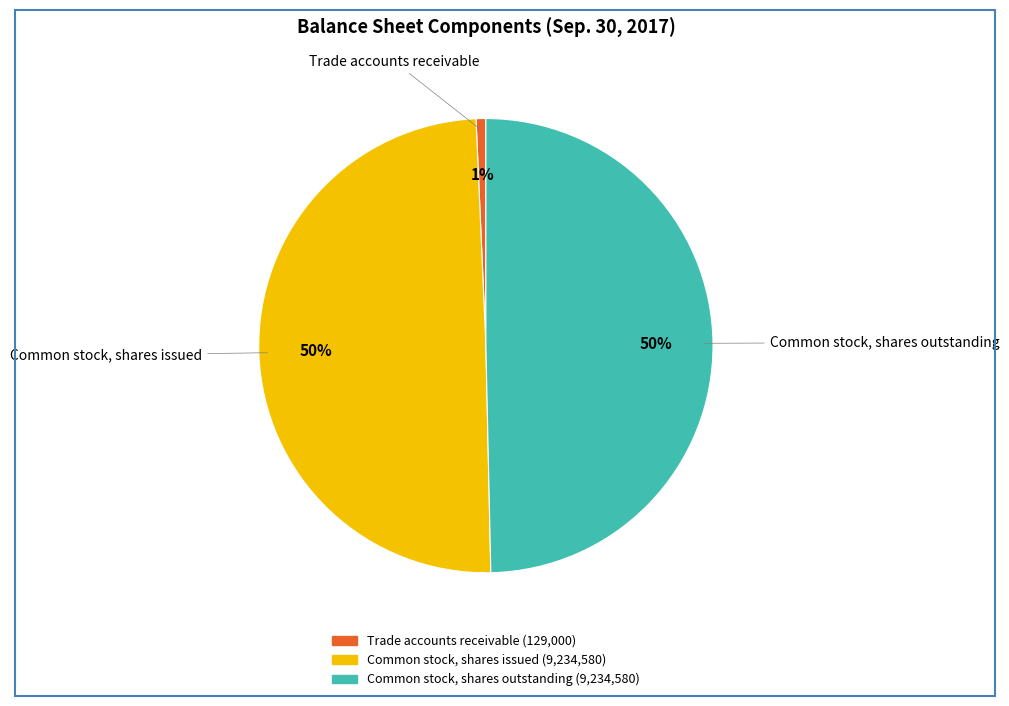

To the nearest percent, what is the combined percentage of Common stock, shares outstanding and Common stock, shares issued?

99%